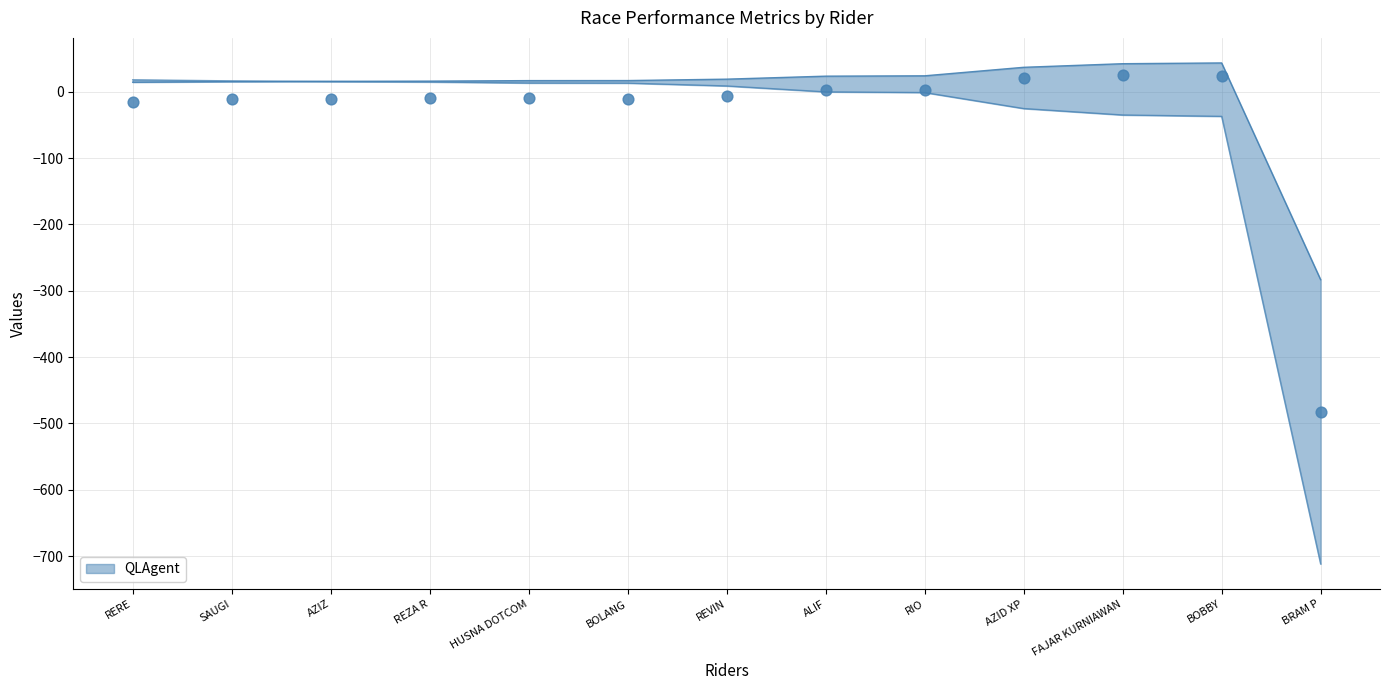

At which category is the sum across all series the highest?

FAJAR KURNIAWAN